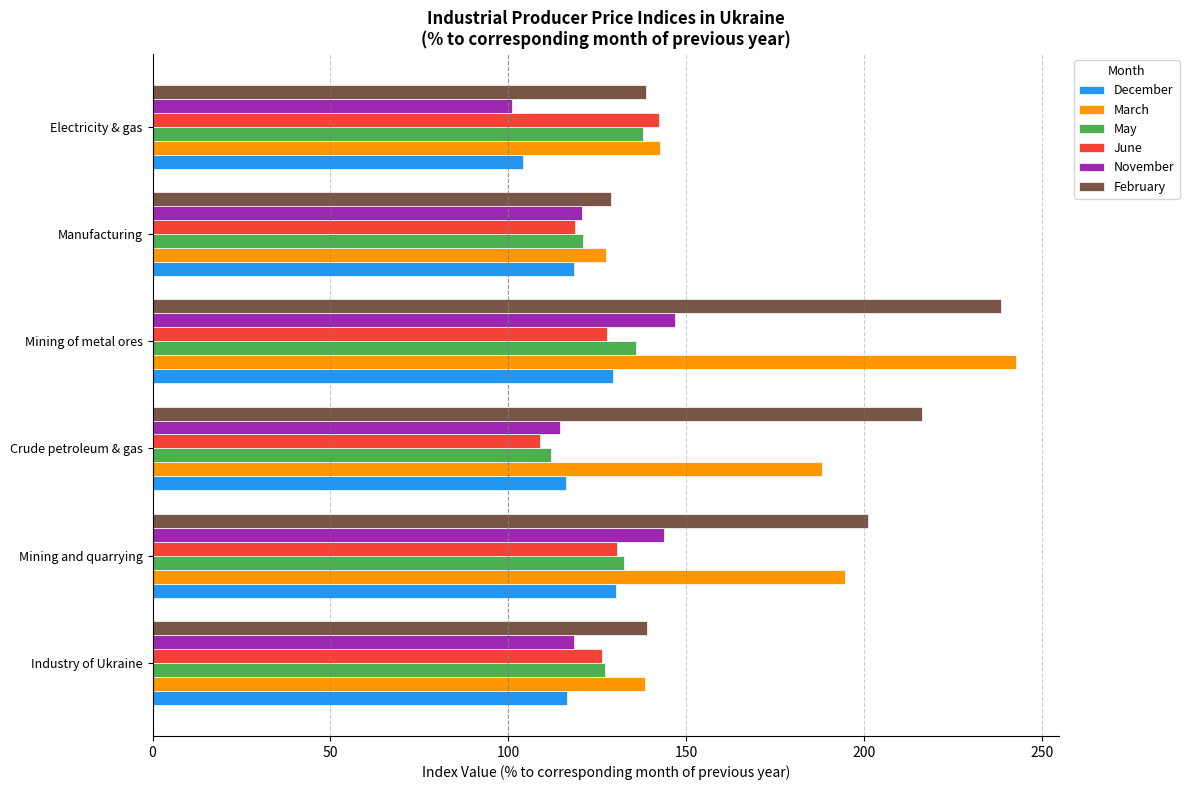

What value does the February series have at Mining and quarrying?

201.0